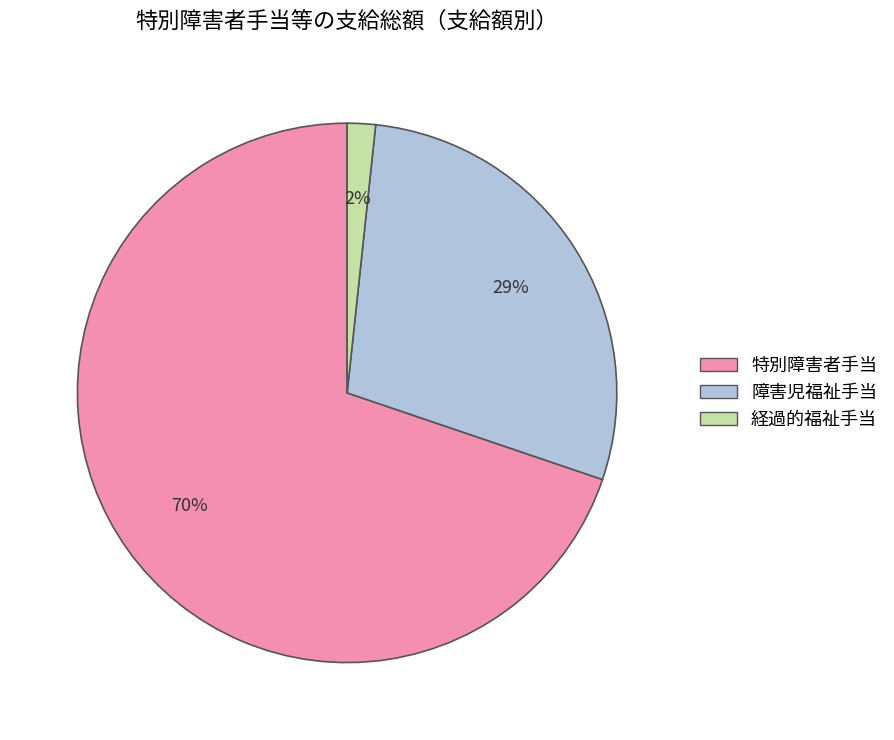

Approximately how many times larger is the value at 障害児福祉手当 compared to 特別障害者手当?

0.4